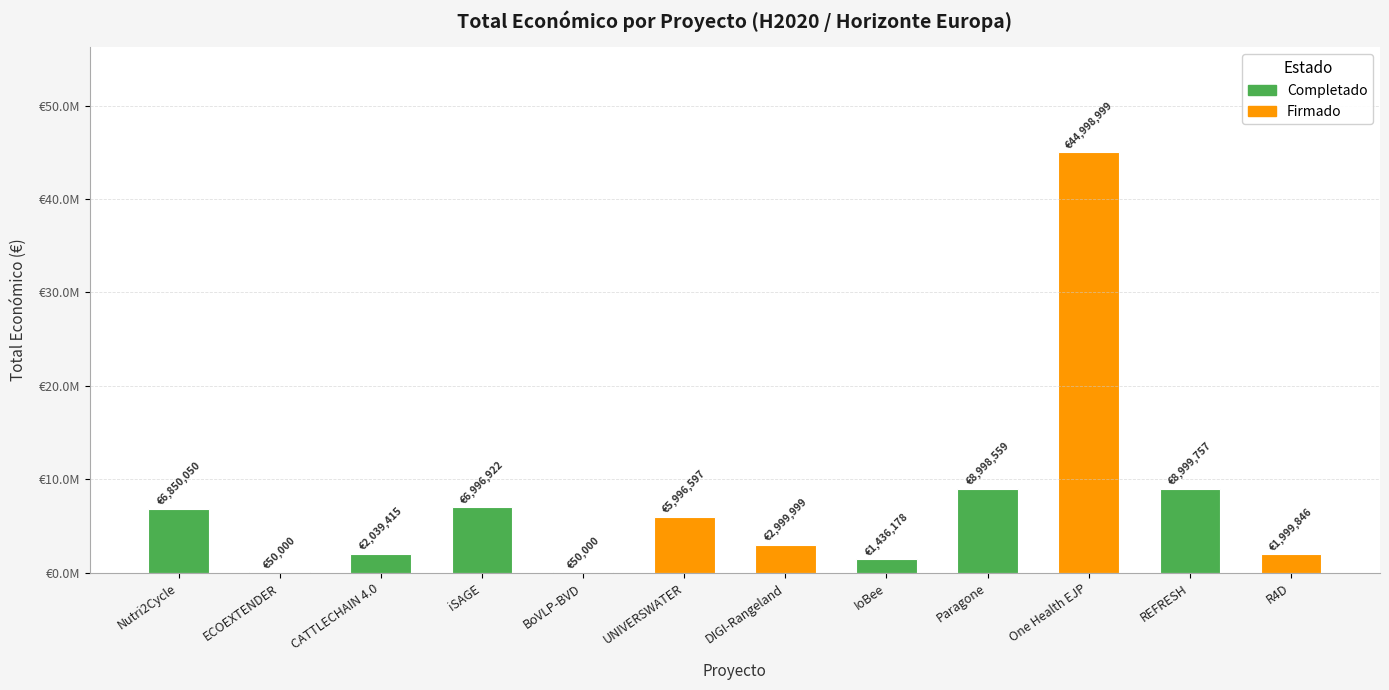

What is the greatest value displayed?

44998999